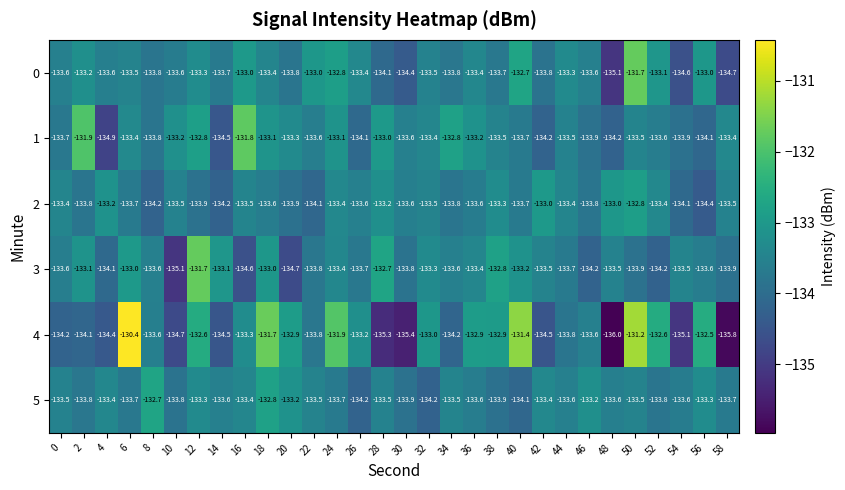

Is it true that 4 equals -132.9 at 20?

True